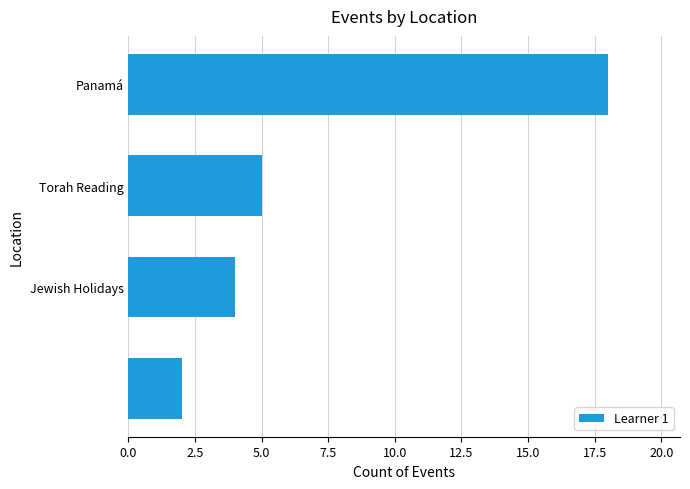

What is the average value?

7